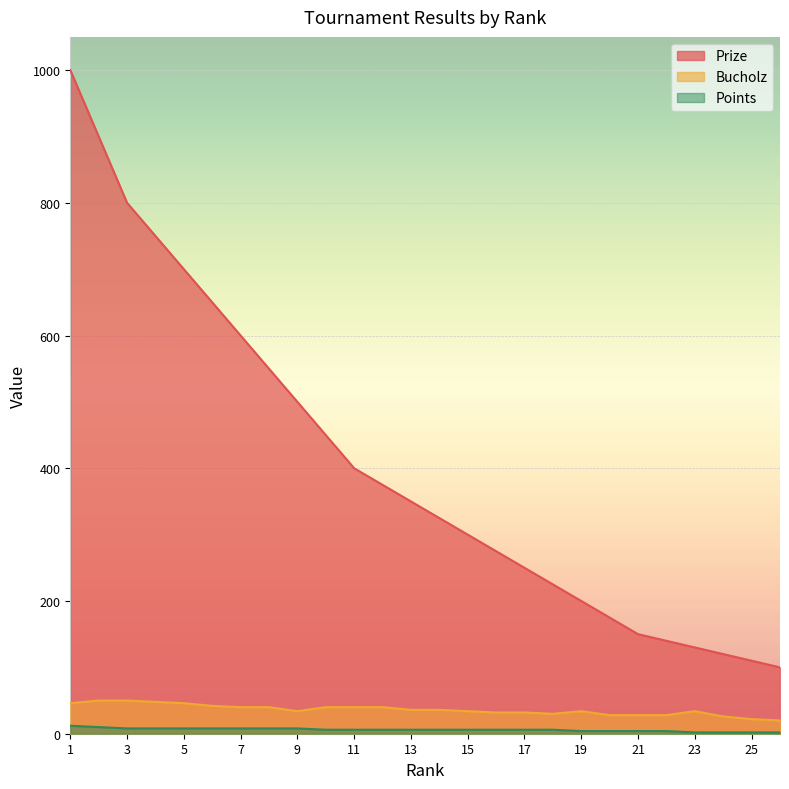

Reading left to right, transcribe all the data shown in this chart.

Prize: 1000	900	800	750	700	650	600	550	500	450	400	375	350	325	300	275	250	225	200	175	150	140	130	120	110	100
Bucholz: 46	50	50	48	46	42	40	40	34	40	40	40	36	36	34	32	32	30	34	28	28	28	34	26	22	20
Points: 12	10	8	8	8	8	8	8	8	6	6	6	6	6	6	6	6	6	4	4	4	4	2	2	2	2